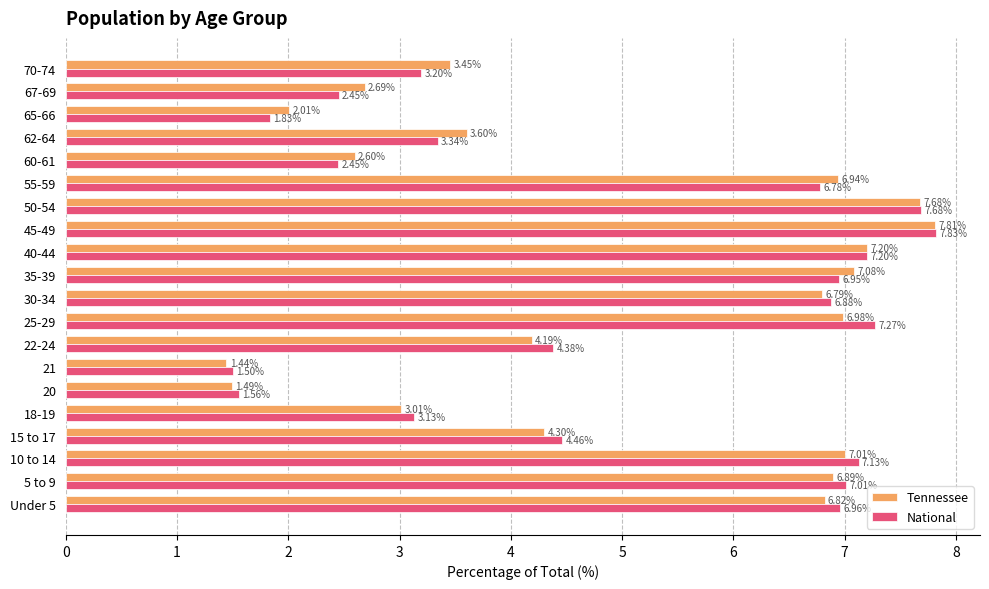

At how many categories does at least one series exceed 2?

18